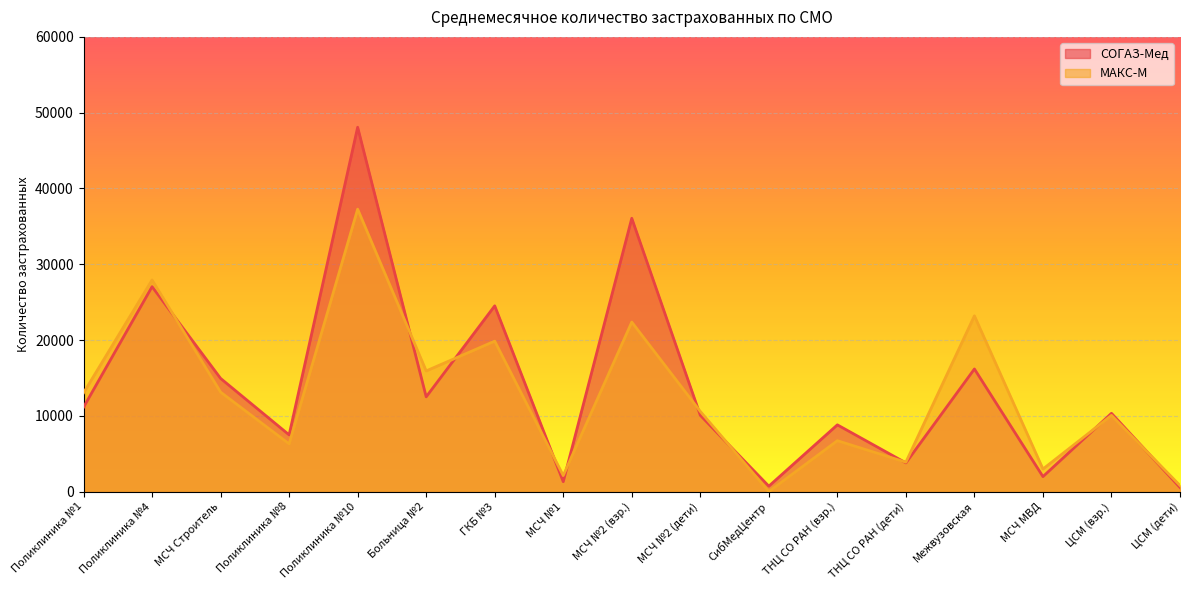

What is the sum of all СОГАЗ-Мед values?

235445